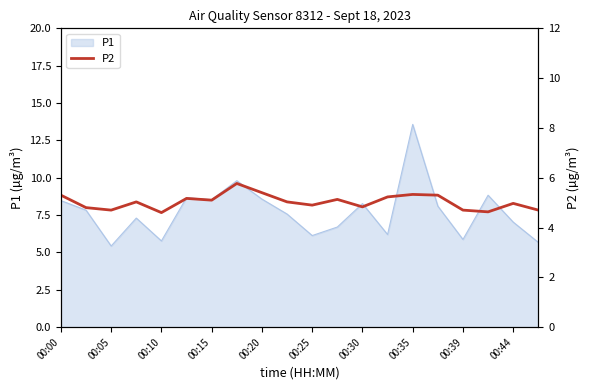

True or false: P1 has a value of 8.3 at 00:30.

True